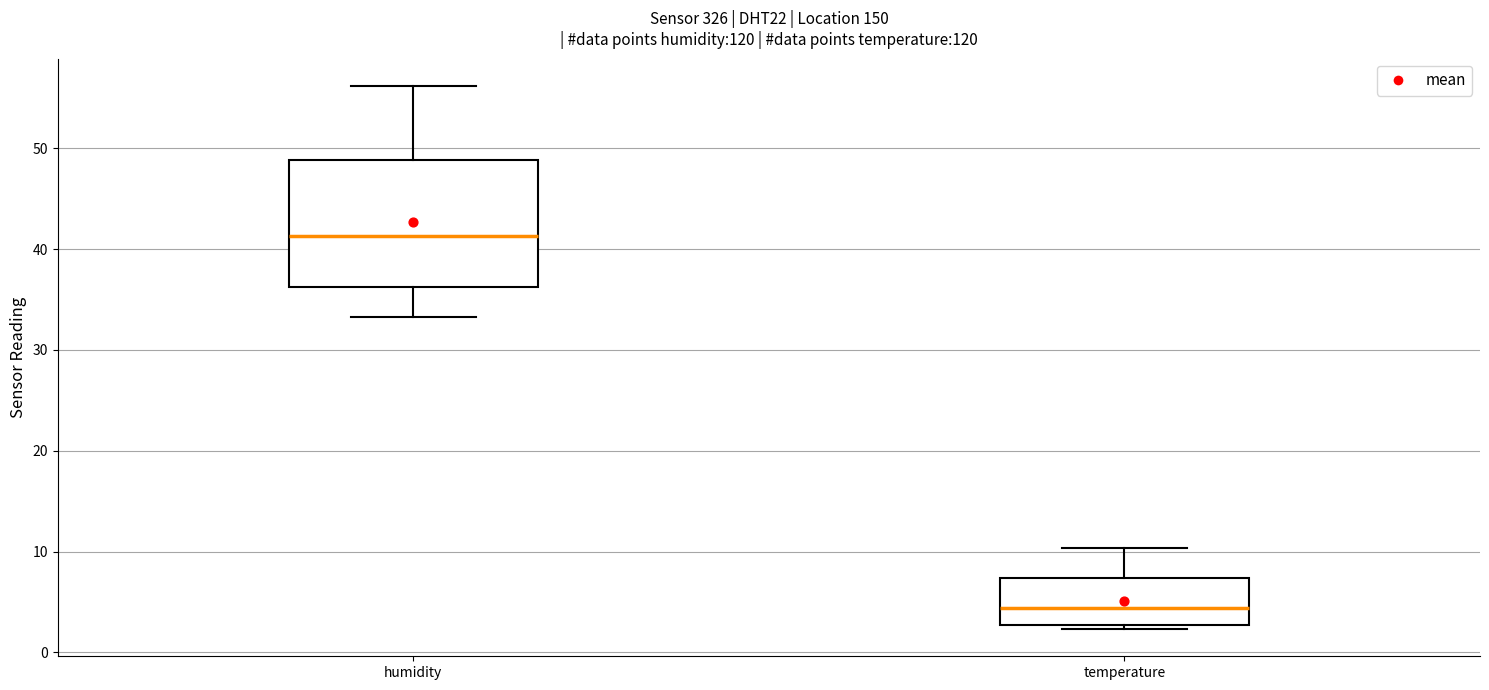

Which box's median line is the highest?

humidity